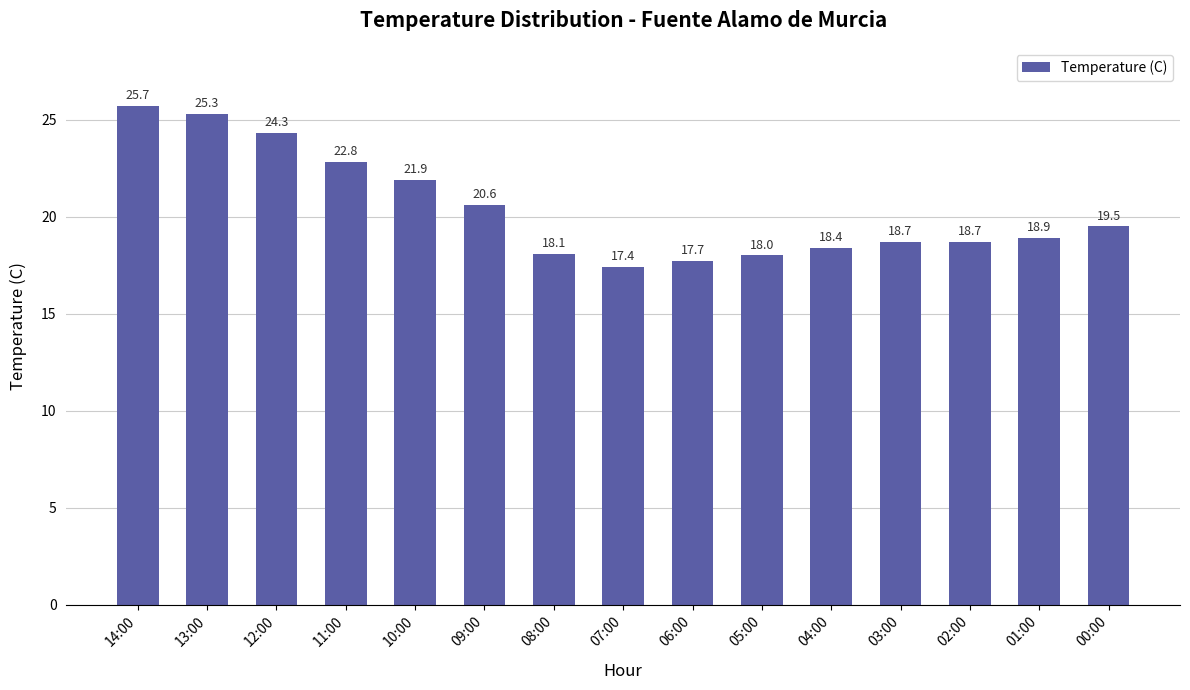

The value at 10:00 is 21.9. True or false?

True